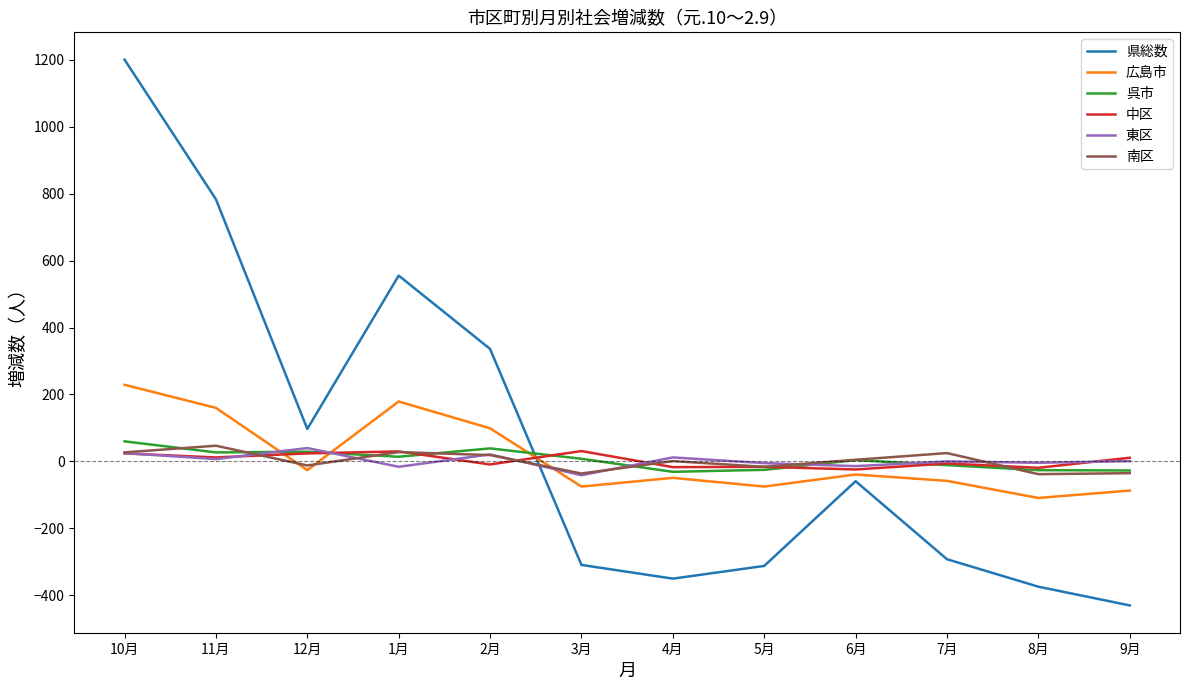

Which series ends up on top after the final intersection of 呉市 and 県総数?

呉市